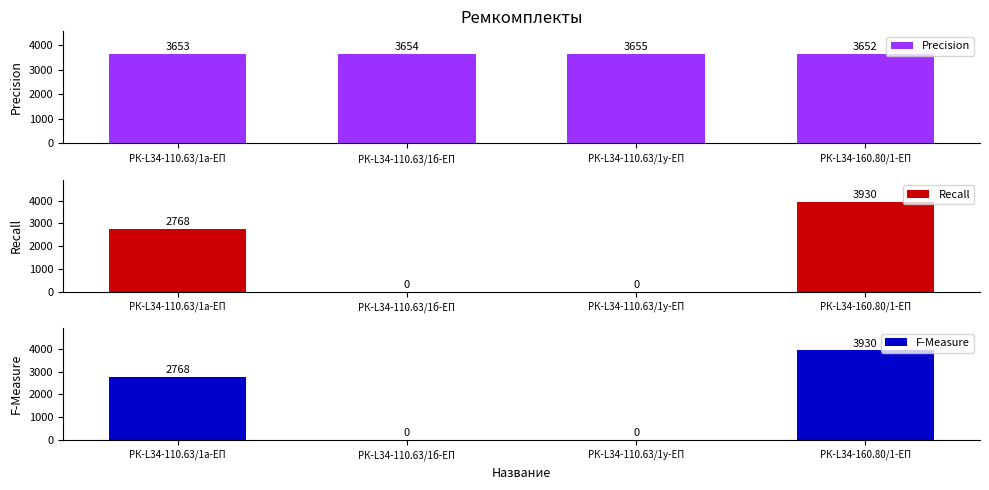

At which category does the chart reach its minimum across all series?

РК-L34-110.63/1б-ЕП